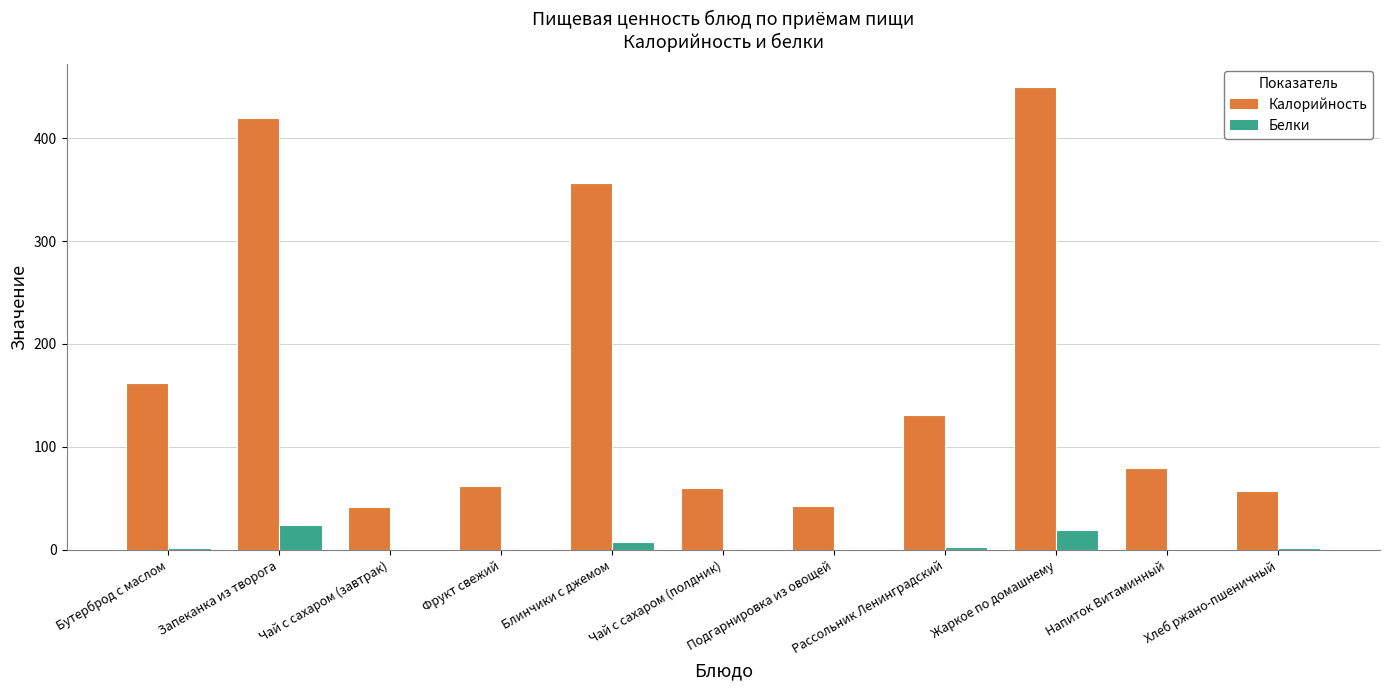

What is the approximate value of Белки at Рассольник Ленинградский?

3.0